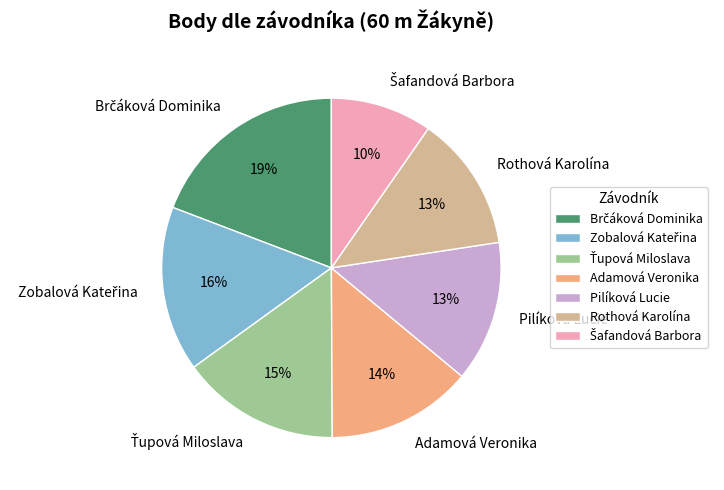

Is Pilíková Lucie the majority of the pie?

No